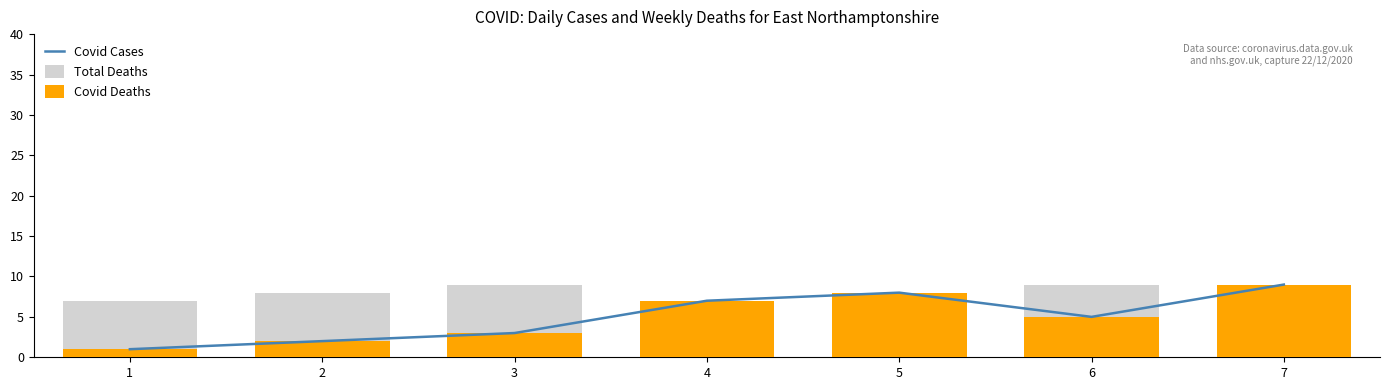

Reading left to right, extract all data points from this chart.

Covid Cases: 1=1	2=2	3=3	4=7	5=8	6=5	7=9
Total Deaths: 1=7	2=8	3=9	4=6	5=4	6=9	7=3
Covid Deaths: 1=1	2=2	3=3	4=7	5=8	6=5	7=9